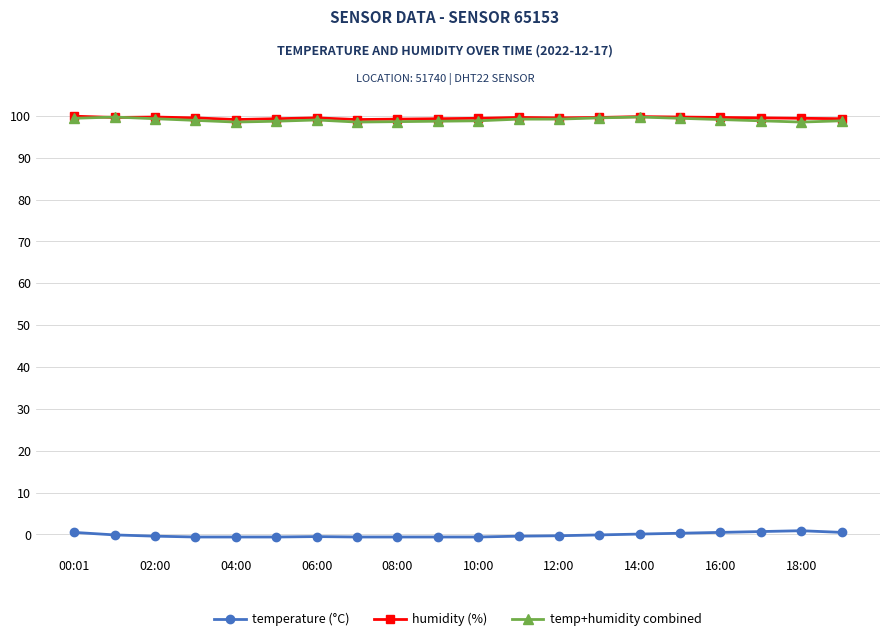

True or false: temp+humidity combined has more than 1 interior local peaks.

True